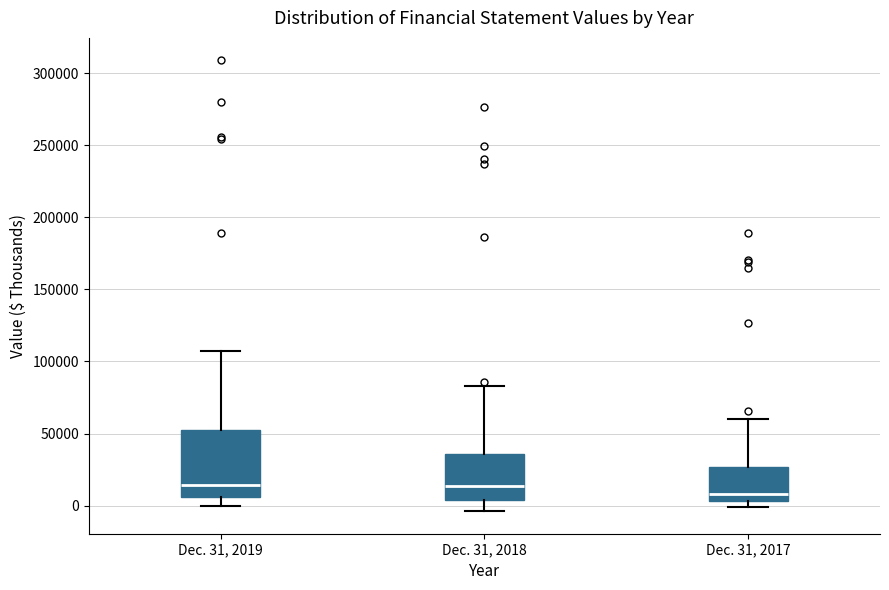

Reading left to right, read every box against the y-axis: the position of its median line, the range the box covers, and the ends of its whiskers. The values are not printed on the chart, so give them approximately, as read against the axis.

Dec. 31, 2019: median 15000, box 5000 to 55000, whiskers 0 to 105000
Dec. 31, 2018: median 15000, box 5000 to 35000, whiskers -5000 to 85000
Dec. 31, 2017: median 10000, box 5000 to 25000, whiskers 0 to 60000